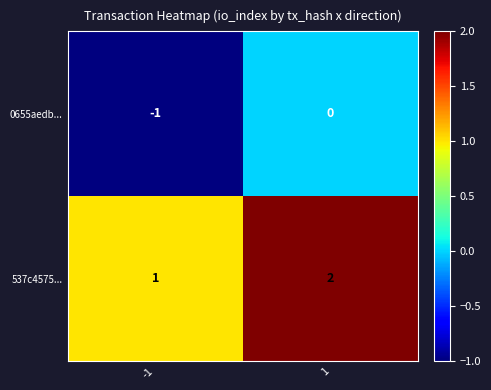

How many data points does each series have?

2